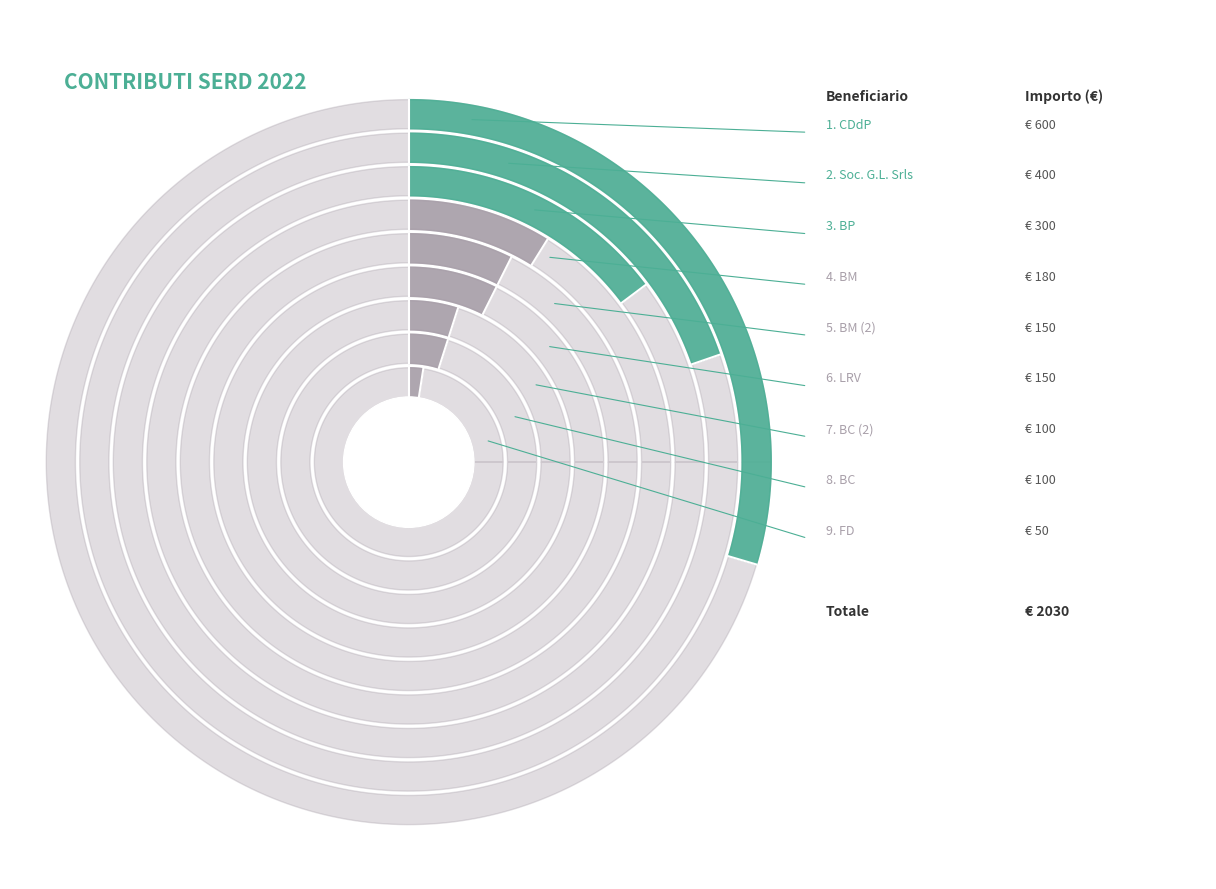

Is there a majority slice in this chart?

No